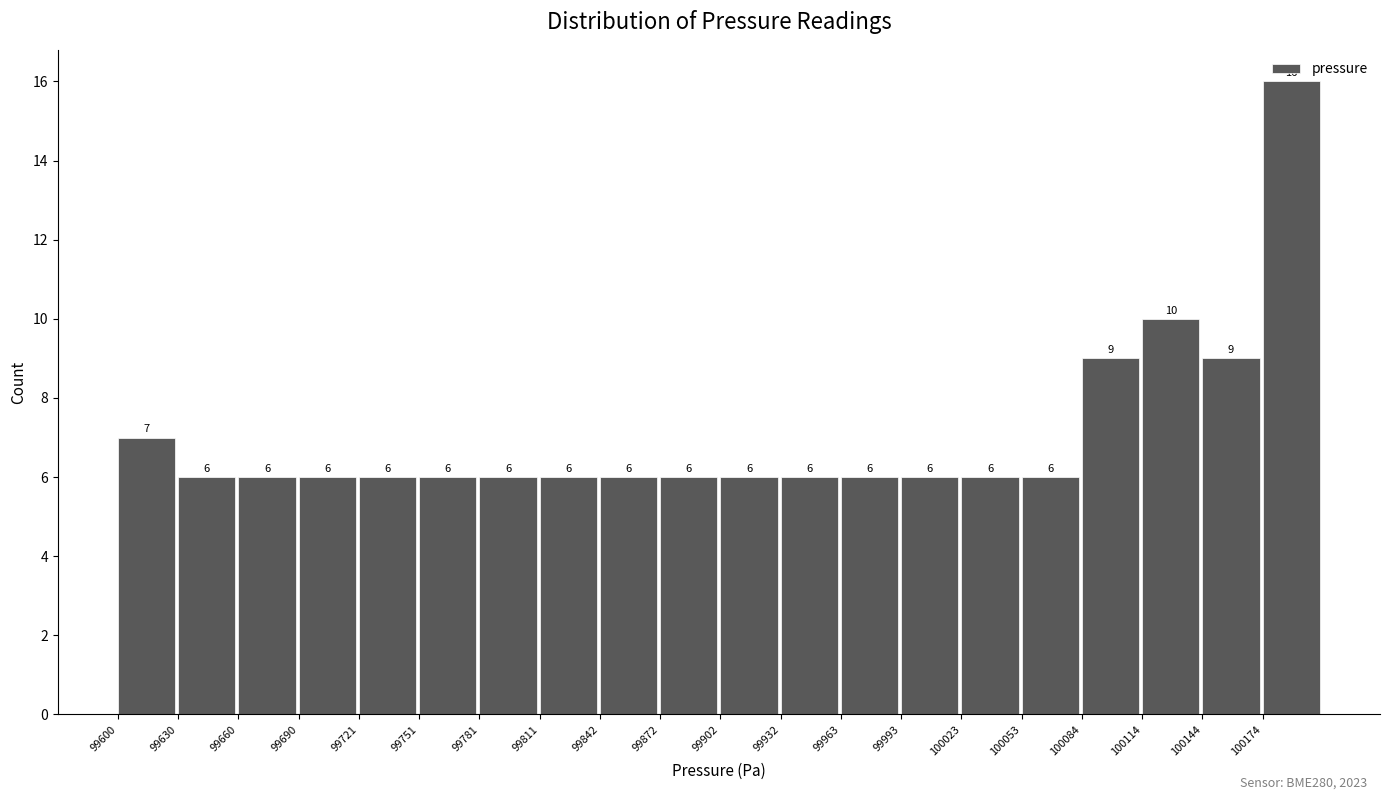

What is the height of the bar covering 99750 to 99780 on the x-axis? The bar edges are not printed on the chart, so give them approximately, as read against the axis.

6